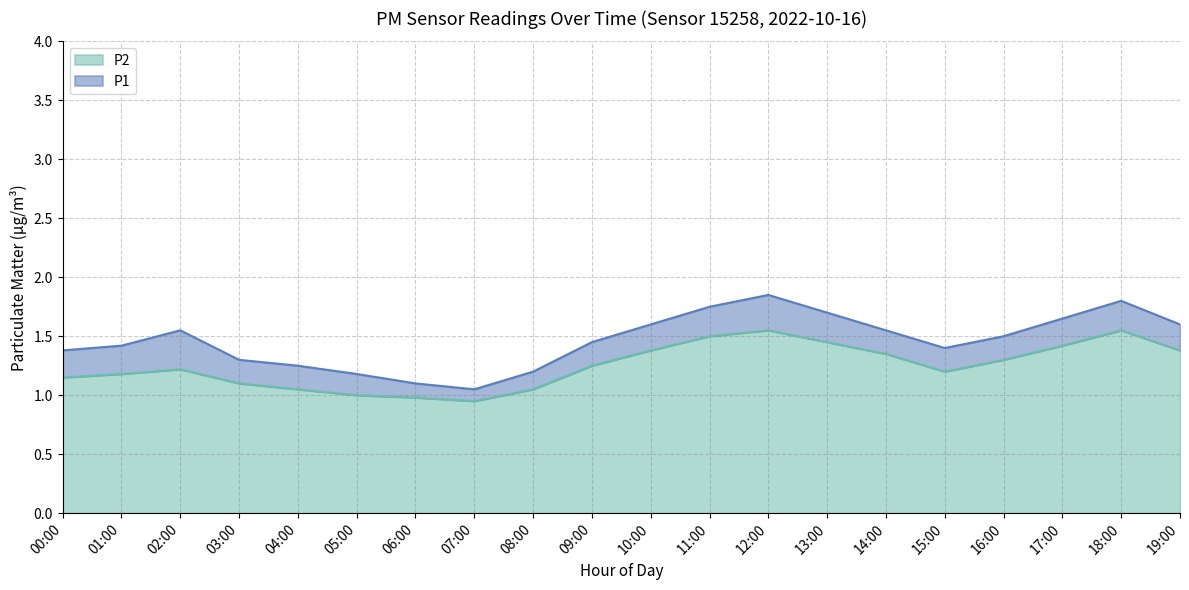

Reading left to right, what are all the values shown in this chart?

P1: 1.4	1.4	1.6	1.3	1.2	1.2	1.1	1.1	1.2	1.4	1.6	1.8	1.9	1.7	1.6	1.4	1.5	1.6	1.8	1.6
P2: 1.1	1.2	1.2	1.1	1.1	1.0	1.0	0.9	1.1	1.2	1.4	1.5	1.6	1.4	1.4	1.2	1.3	1.4	1.6	1.4